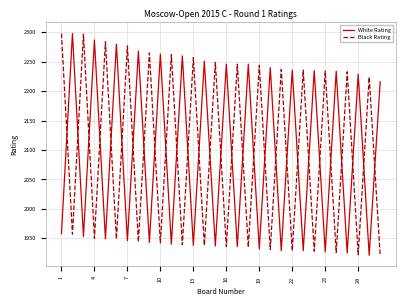

What is the highest value of the Black Rating series?

2298